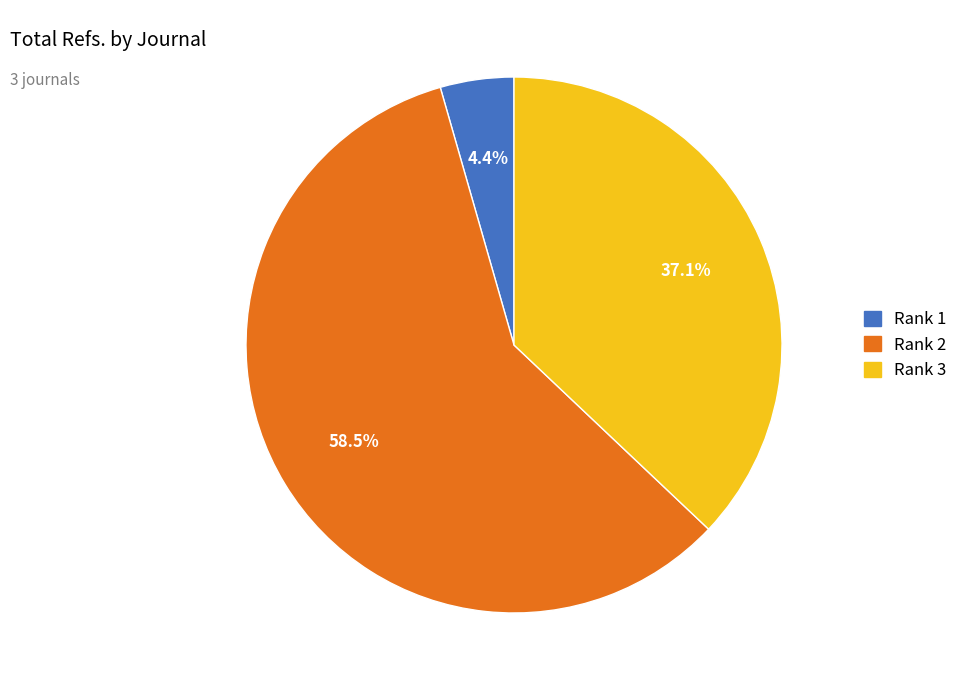

Which has a higher value, Rank 1 or Rank 2?

Rank 2